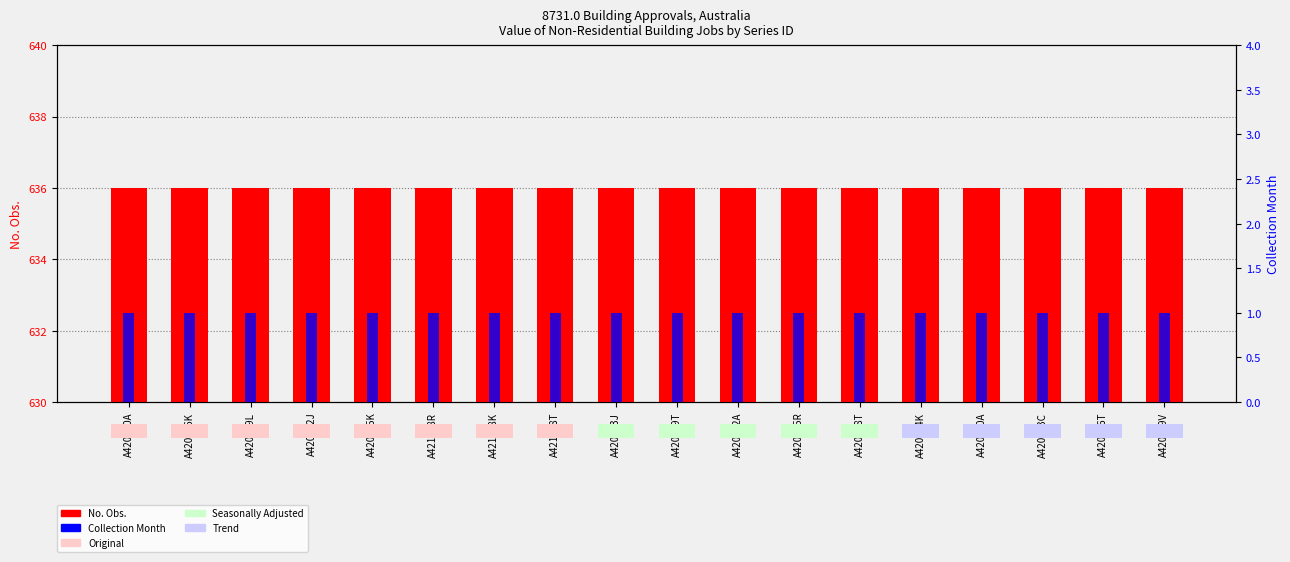

What is the spread (max minus min) of values at A420750A?

635